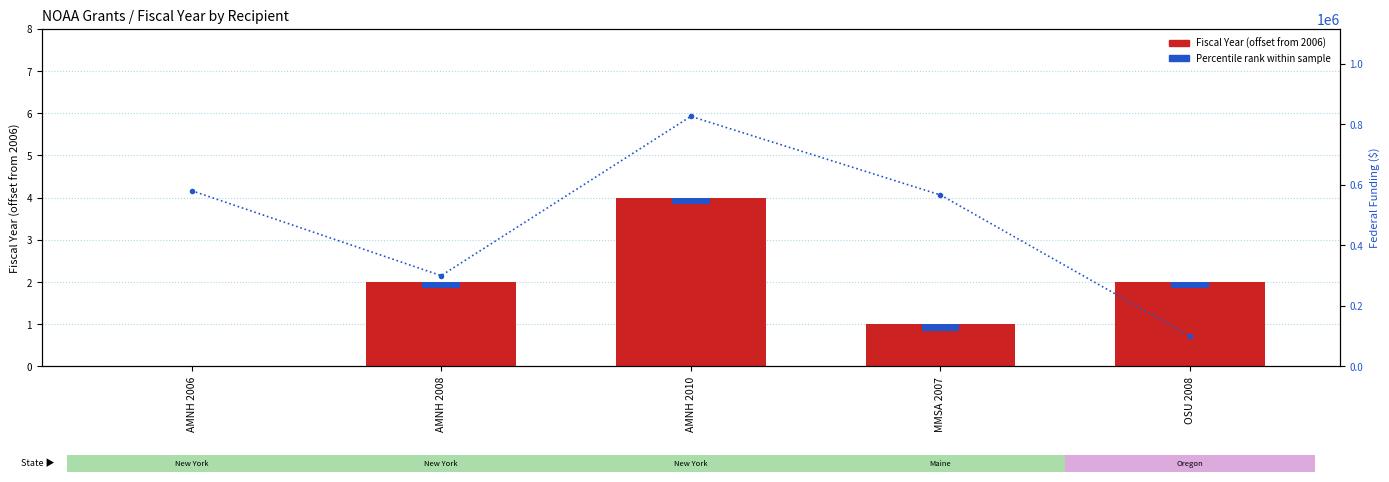

What is the label of the 2nd bar from the right?

MMSA 2007